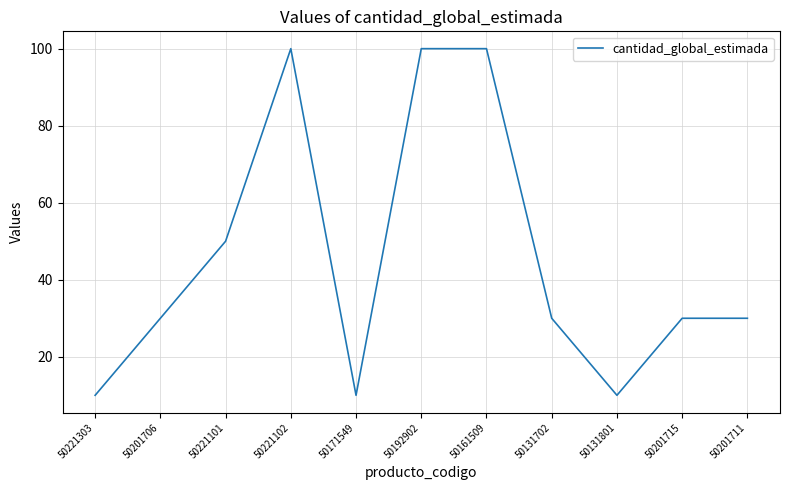

Reading right to left, extract all data points from this chart.

50201711=30	50201715=30	50131801=10	50131702=30	50161509=100	50192902=100	50171549=10	50221102=100	50221101=50	50201706=30	50221303=10